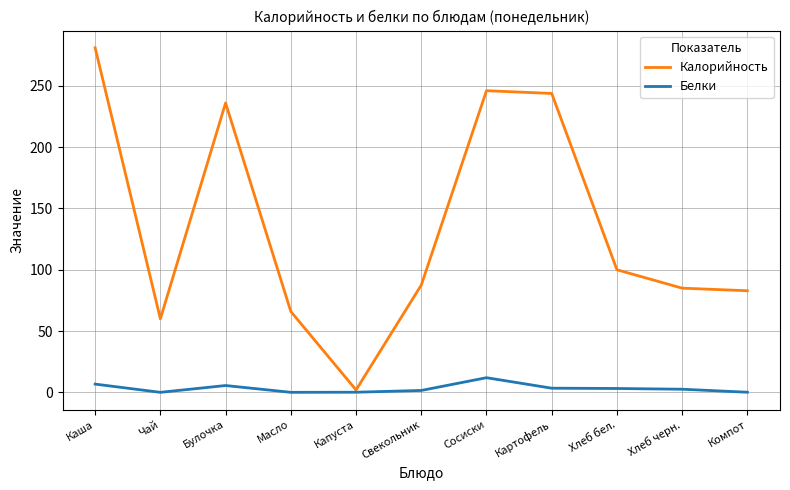

Rank the series by their average value, from lowest to highest.

Белки, Калорийность